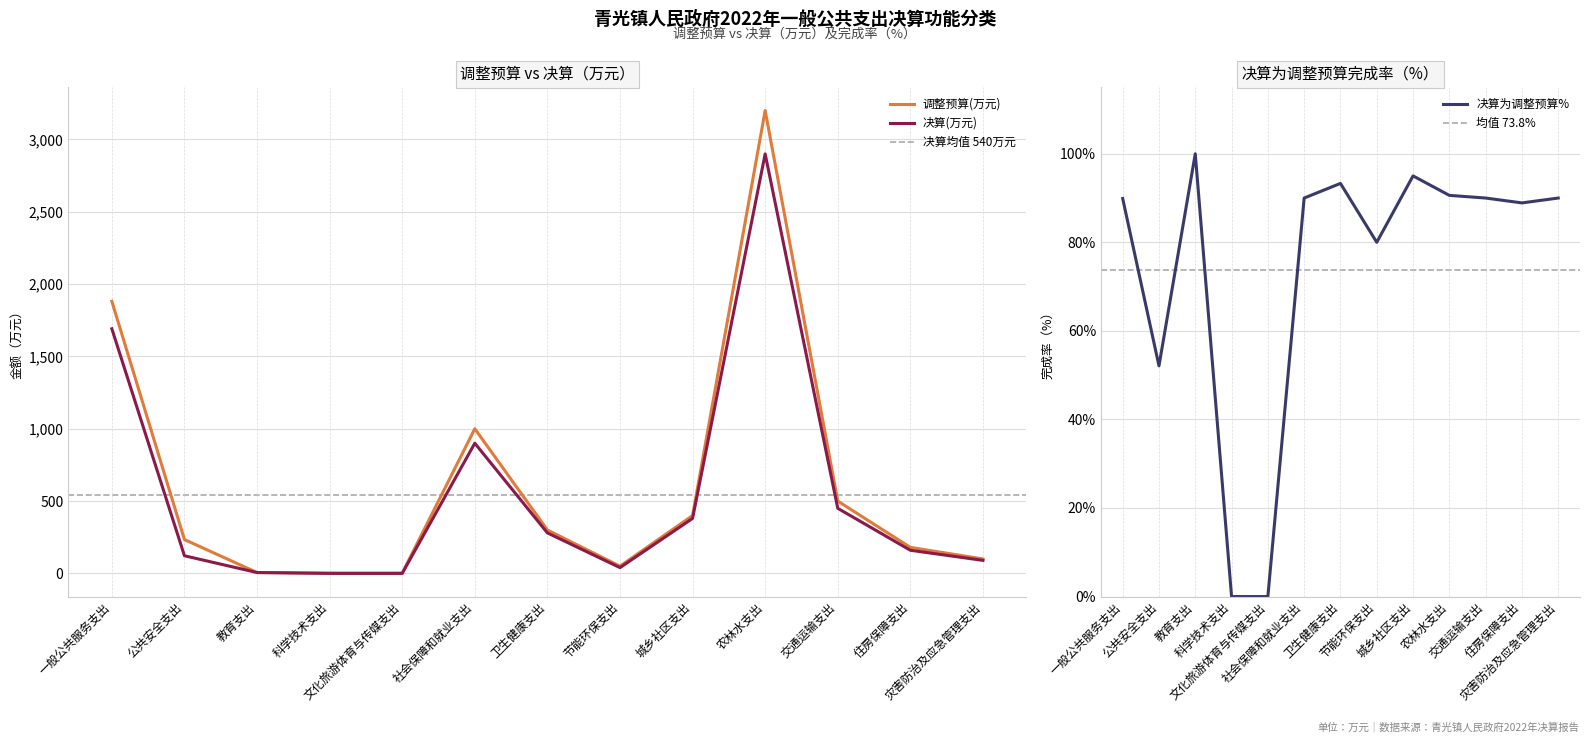

What are all the series names shown in the legend?

调整预算(万元), 决算(万元), 决算为调整预算%